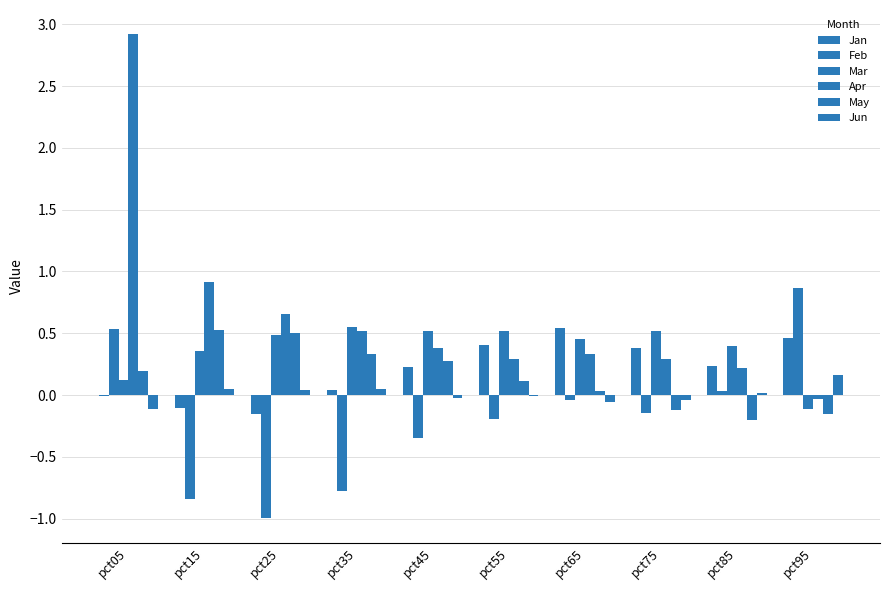

What is the sum of all Jan values?

2.0